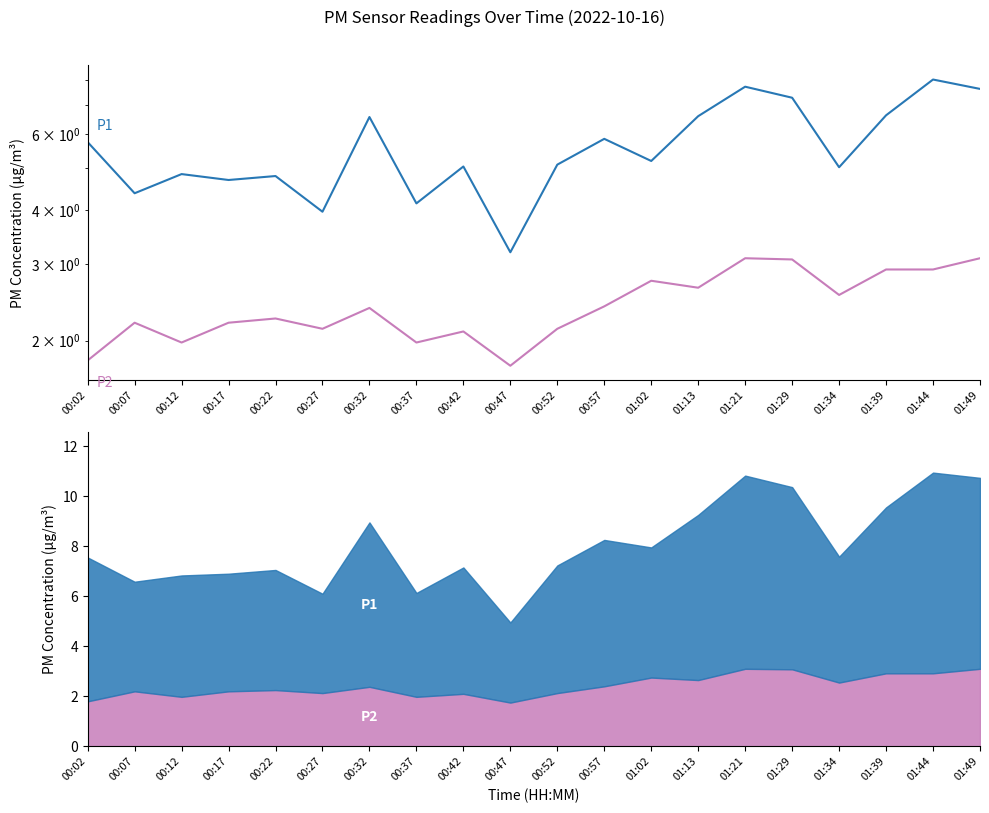

What is the sum of the P2 values at 01:02 and 00:02?

4.5